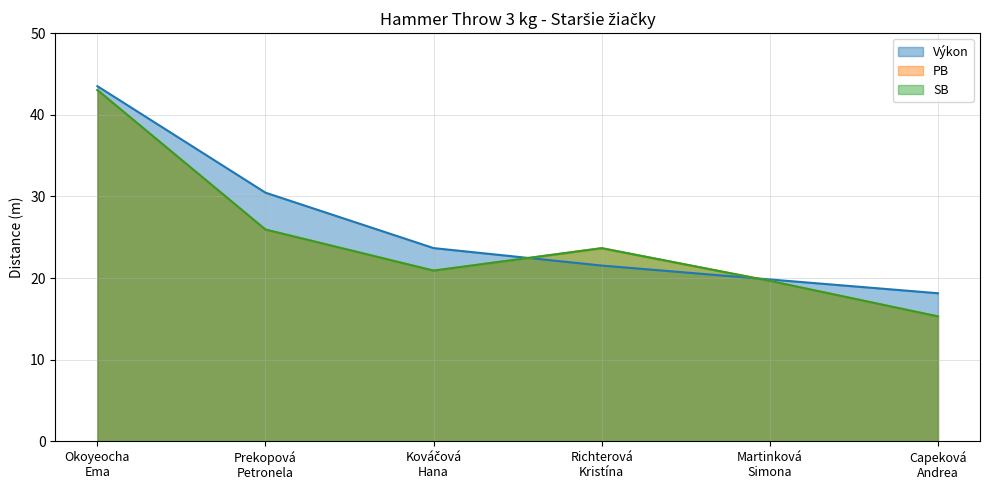

The Výkon series shows 9.4 at Martinková
Simona. True or false?

False